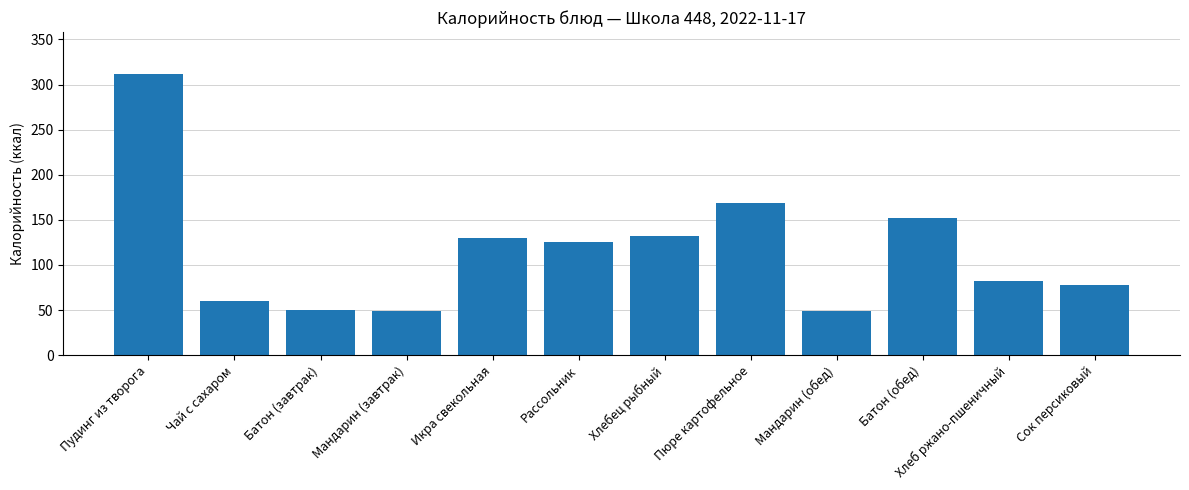

Is it true that the value at Хлеб ржано-пшеничный is 23.7?

False